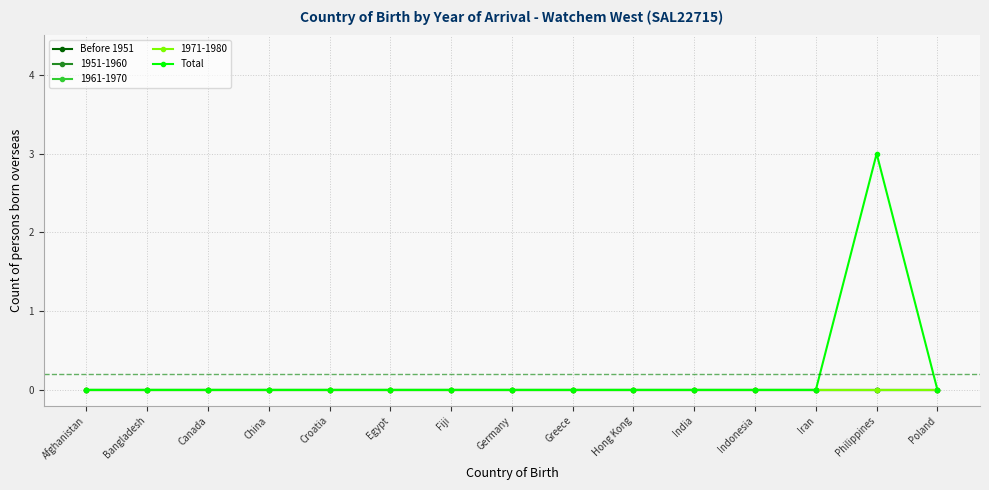

Does the chart have visible grid lines?

Yes